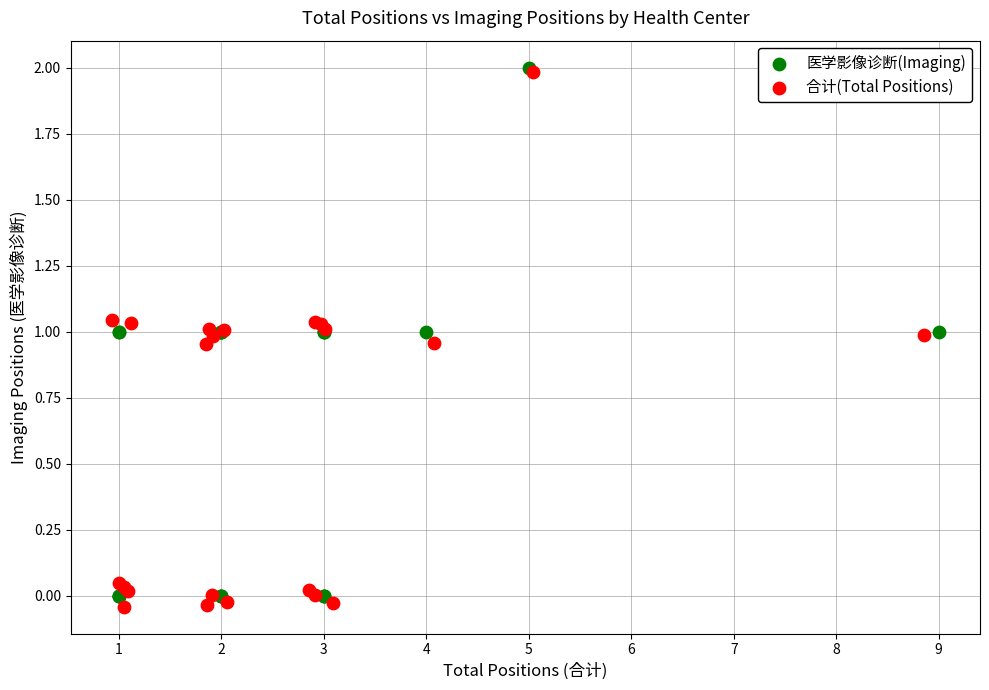

What are all the series names shown in the legend?

医学影像诊断(Imaging), 合计(Total Positions)